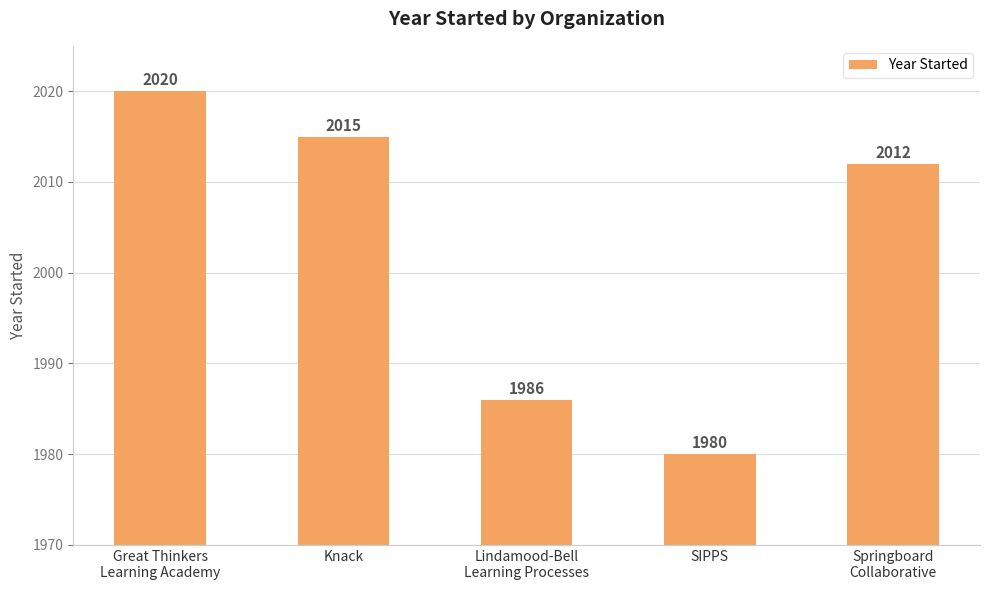

Is it true that the value at SIPPS is 1980?

True